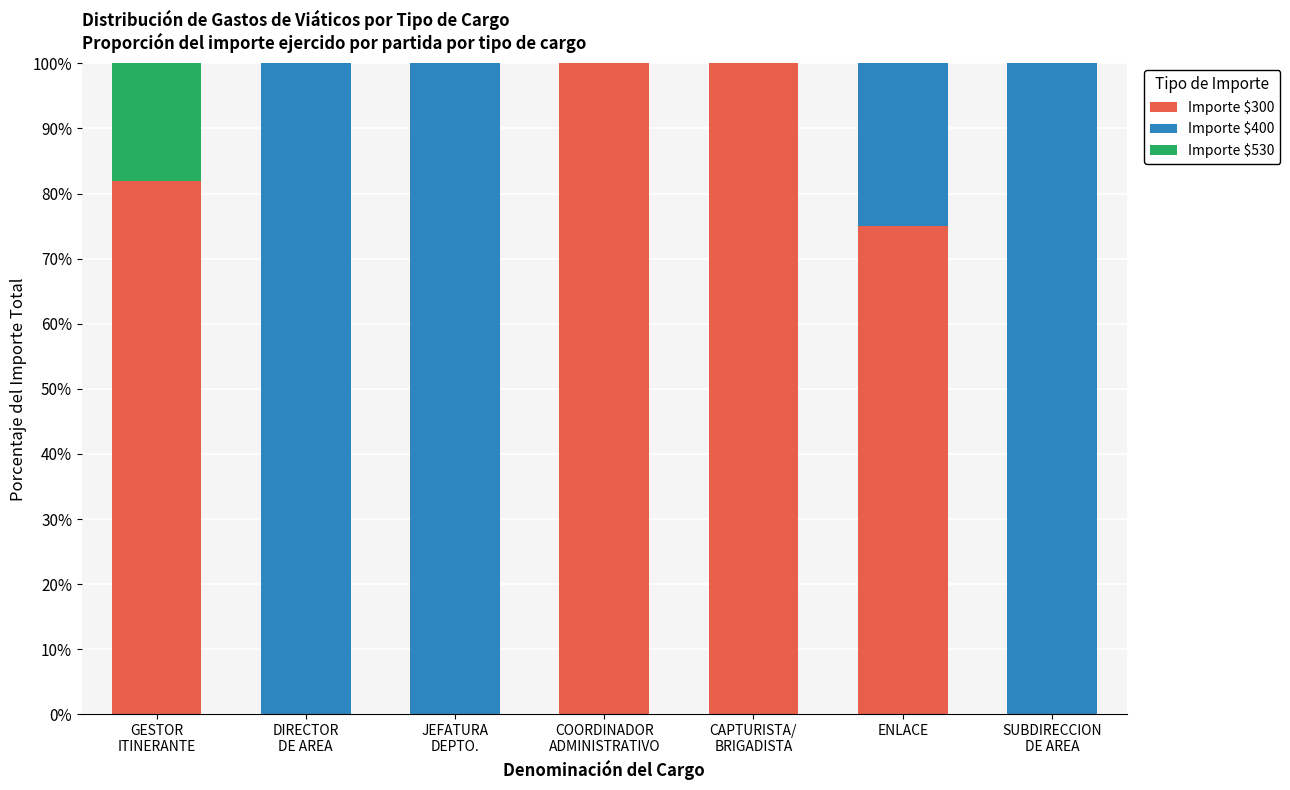

What are all the series names shown in the legend?

Importe $300, Importe $400, Importe $530